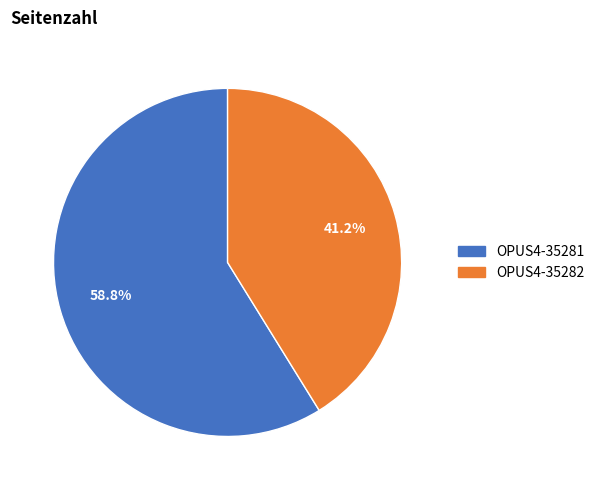

What portion of the pie excludes OPUS4-35281?

41.2%